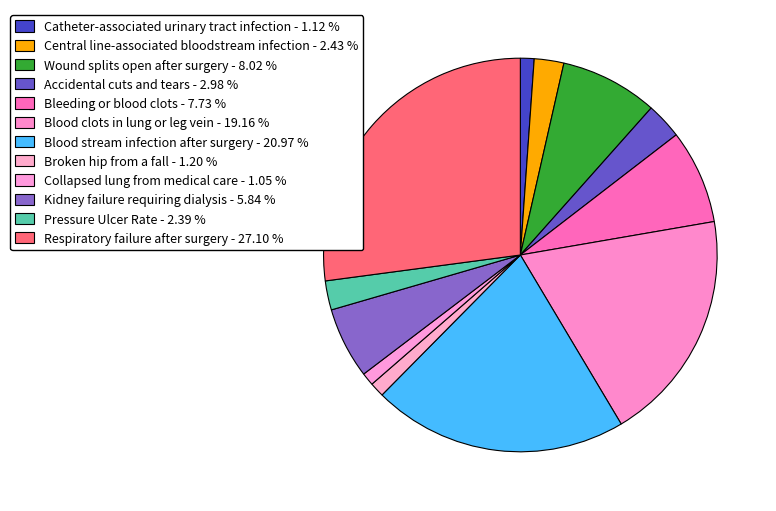

What is the smallest slice in the pie chart?

Collapsed lung from medical care